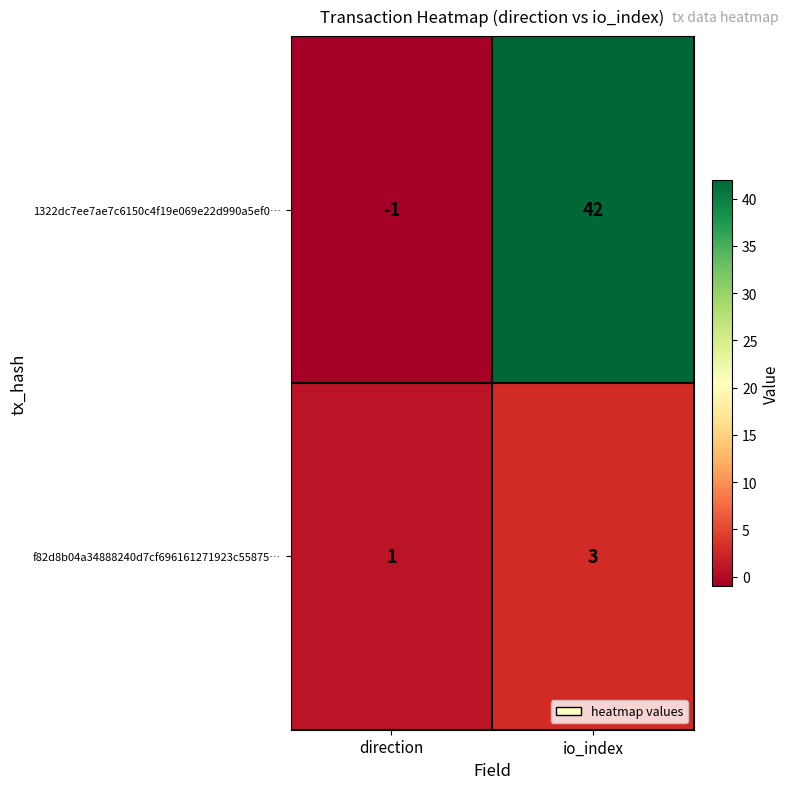

True or false: f82d8b04a34888240d7cf696161271923c55875… has a value of 2 at io_index.

False